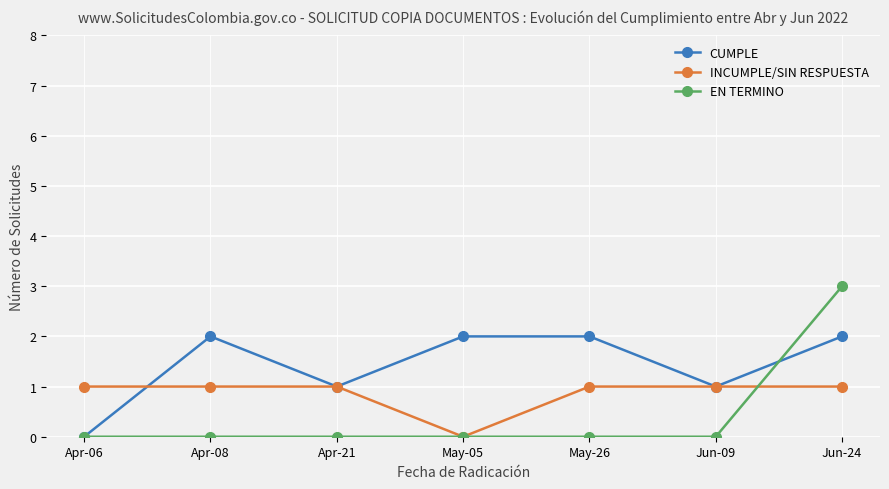

The INCUMPLE/SIN RESPUESTA series shows 1 at Apr-06. True or false?

True